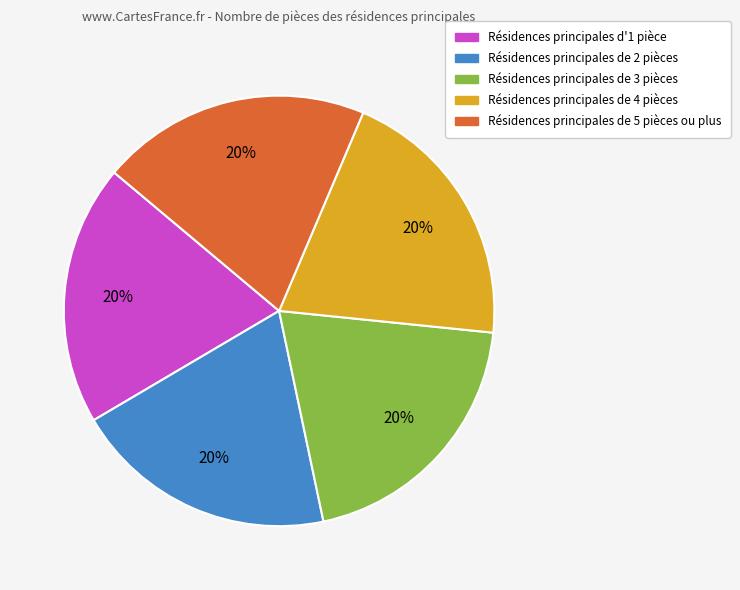

Is there any slice that represents more than half of the pie?

No